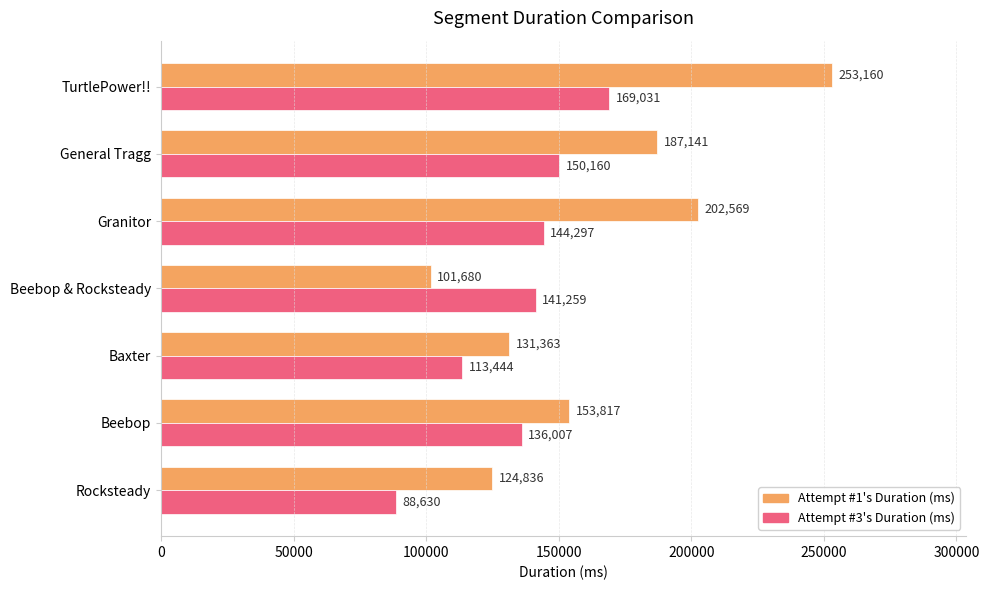

Where is Attempt #3's Duration (ms) nearest to the value 128830?

Beebop